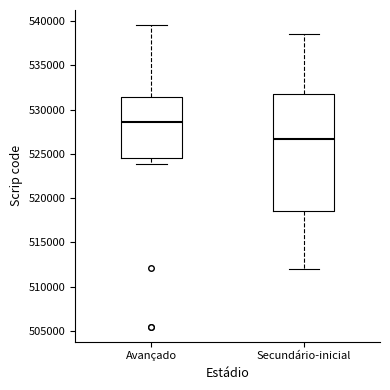

Where is the upper edge of the box for Secundário-inicial on the y-axis? The values are not printed on the chart, so give them approximately, as read against the axis.

531500